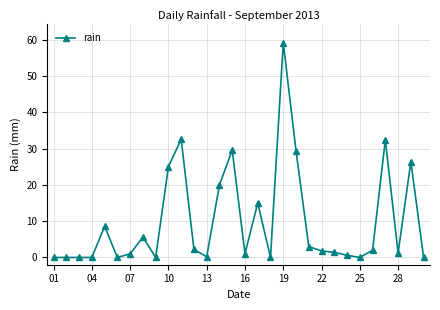

What is the sum of all values?

298.2